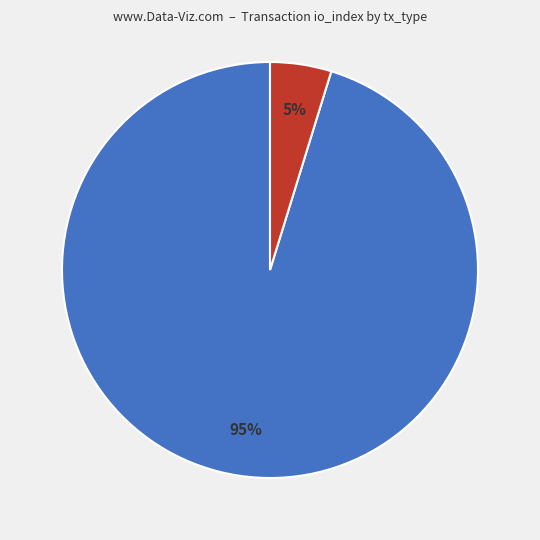

To the nearest percent, what is the average slice percentage?

50%